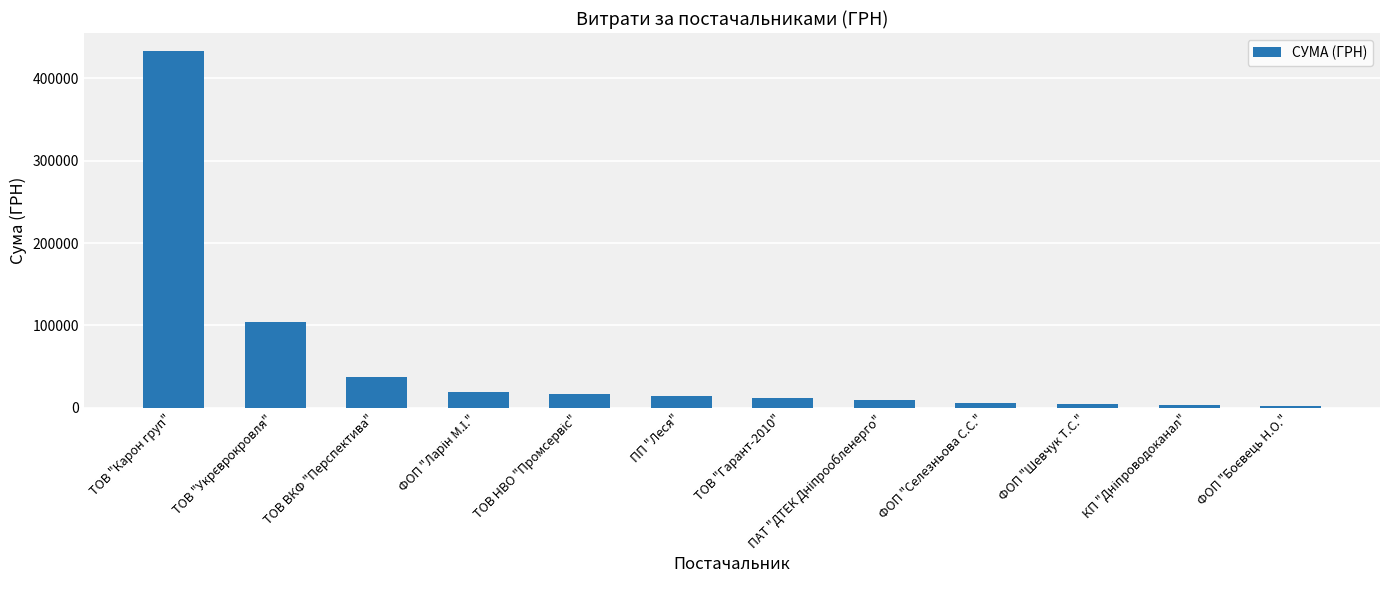

What is the average value?

55169.7